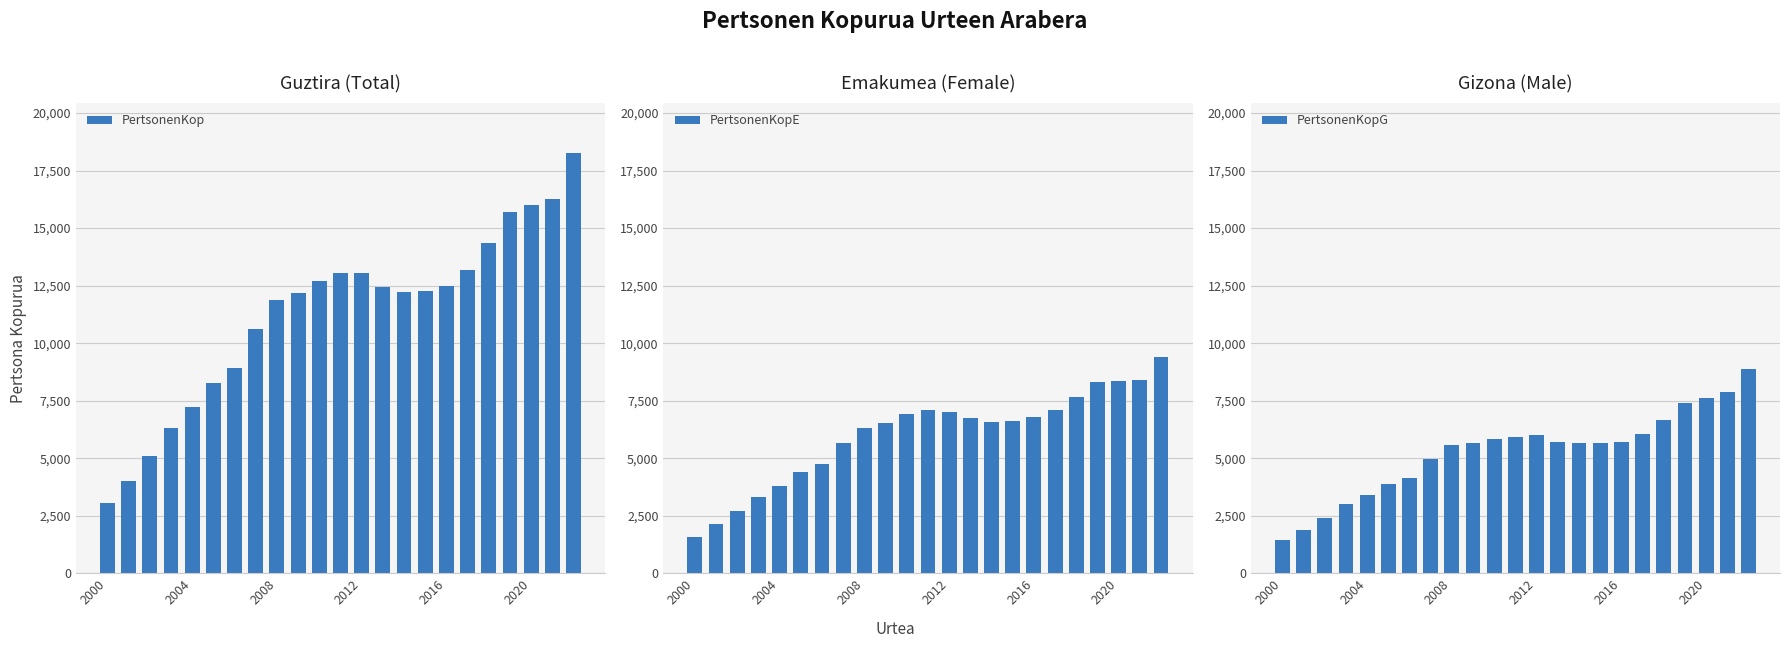

What position from the right is 10?

13